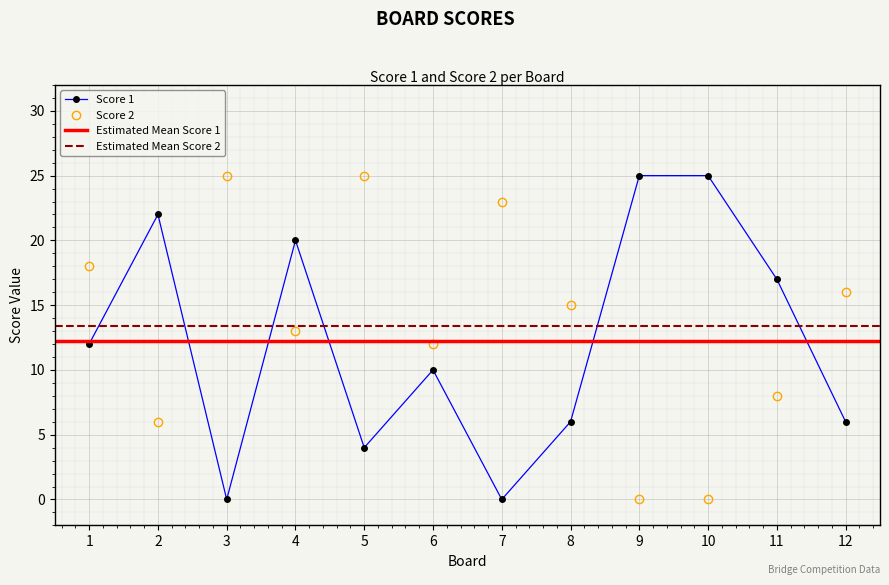

Reading left to right, extract all data points from this chart.

Score 1: 12	22	0	20	4	10	0	6	25	25	17	6
Score 2: 18	6	25	13	25	12	23	15	0	0	8	16